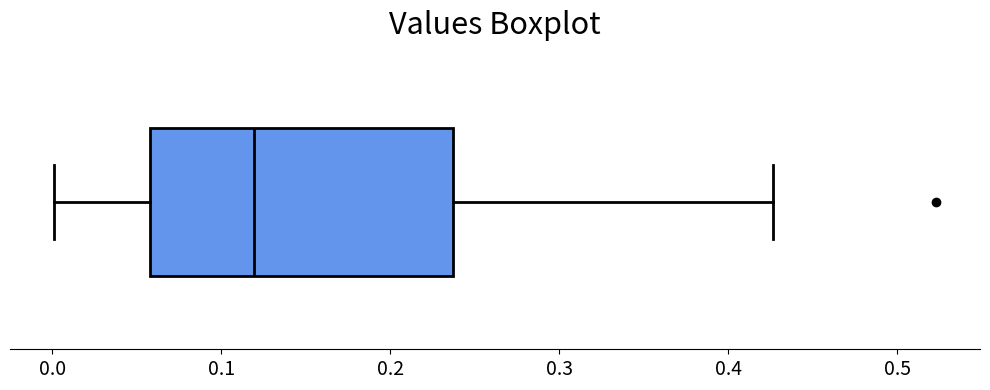

Transcribe this box plot: give where the median line is, the range the box spans, and where the two whiskers end, as read against the x-axis. The values are not printed on the chart, so give them approximately, as read against the axis.

median 0.12, box 0.06 to 0.24, whiskers 0.00 to 0.43